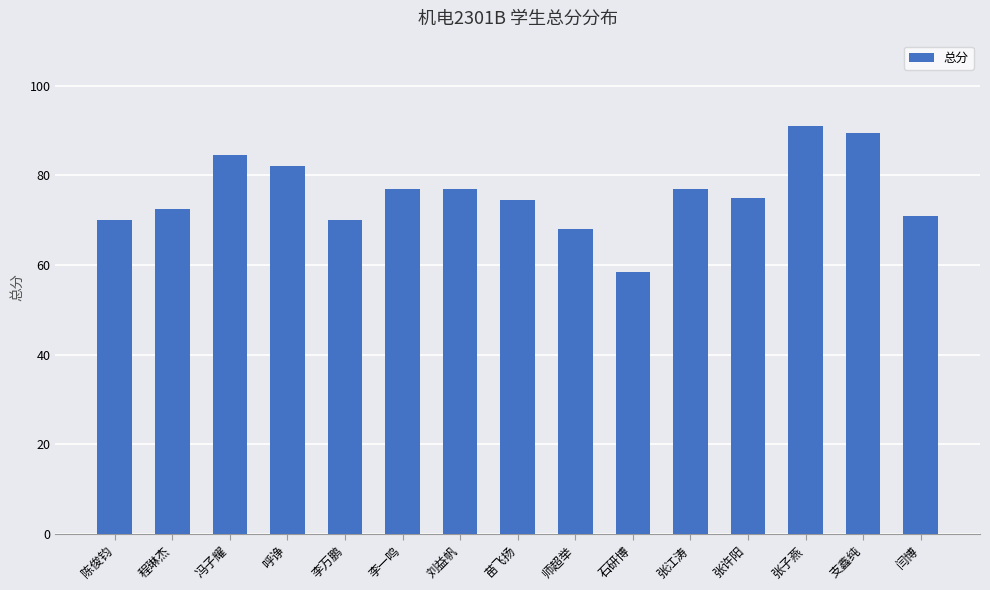

Does the chart contain stacked bars?

No